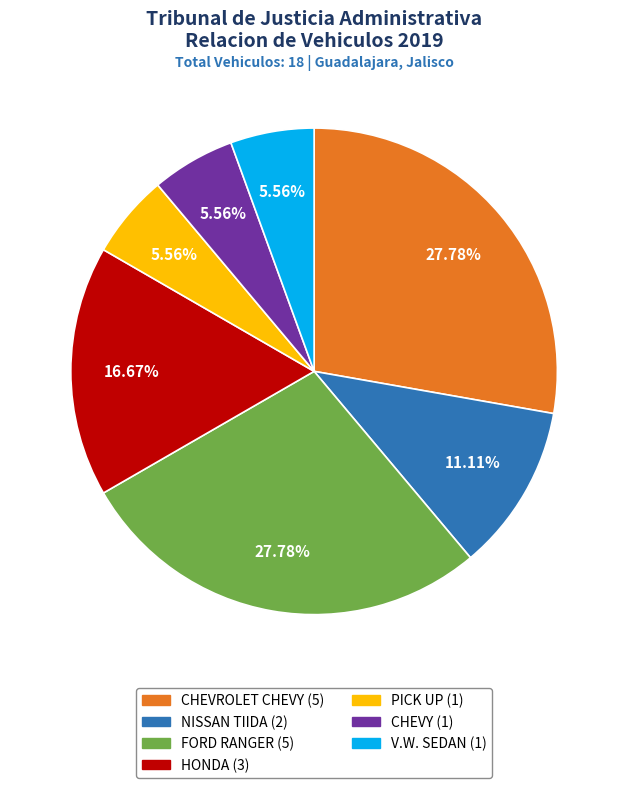

Between CHEVROLET CHEVY and V.W. SEDAN, which is larger?

CHEVROLET CHEVY